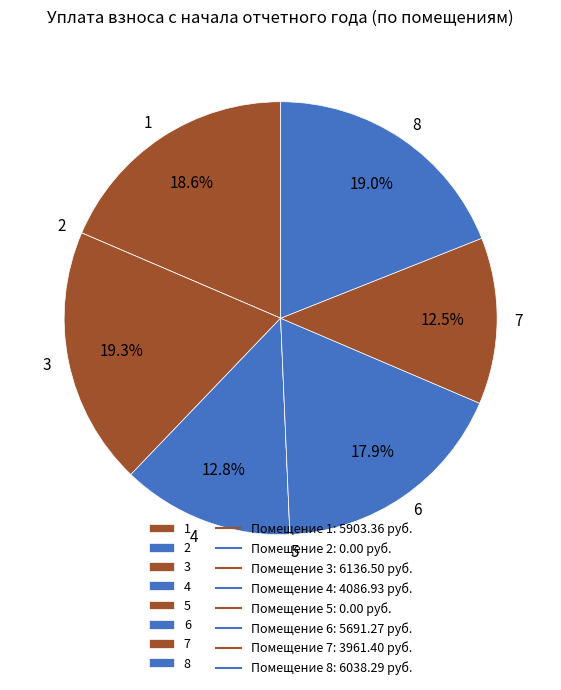

What is the ratio of the value at 3 to the value at 8?

1.0